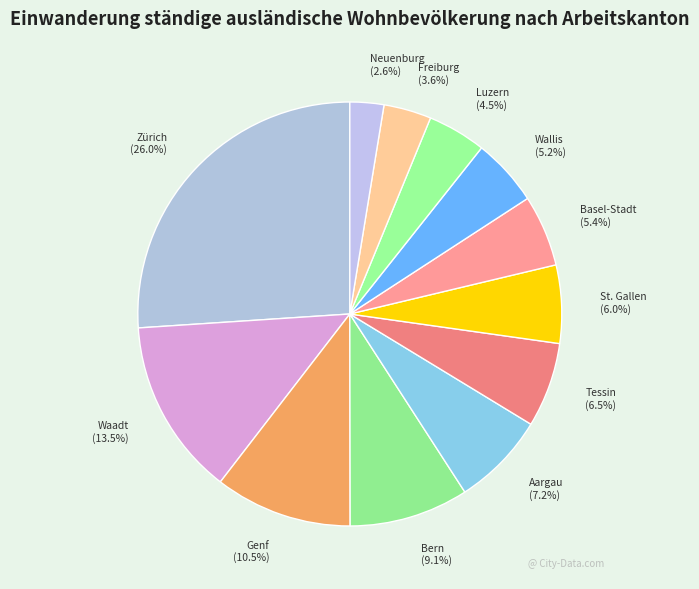

Which slice is the smallest?

Neuenburg